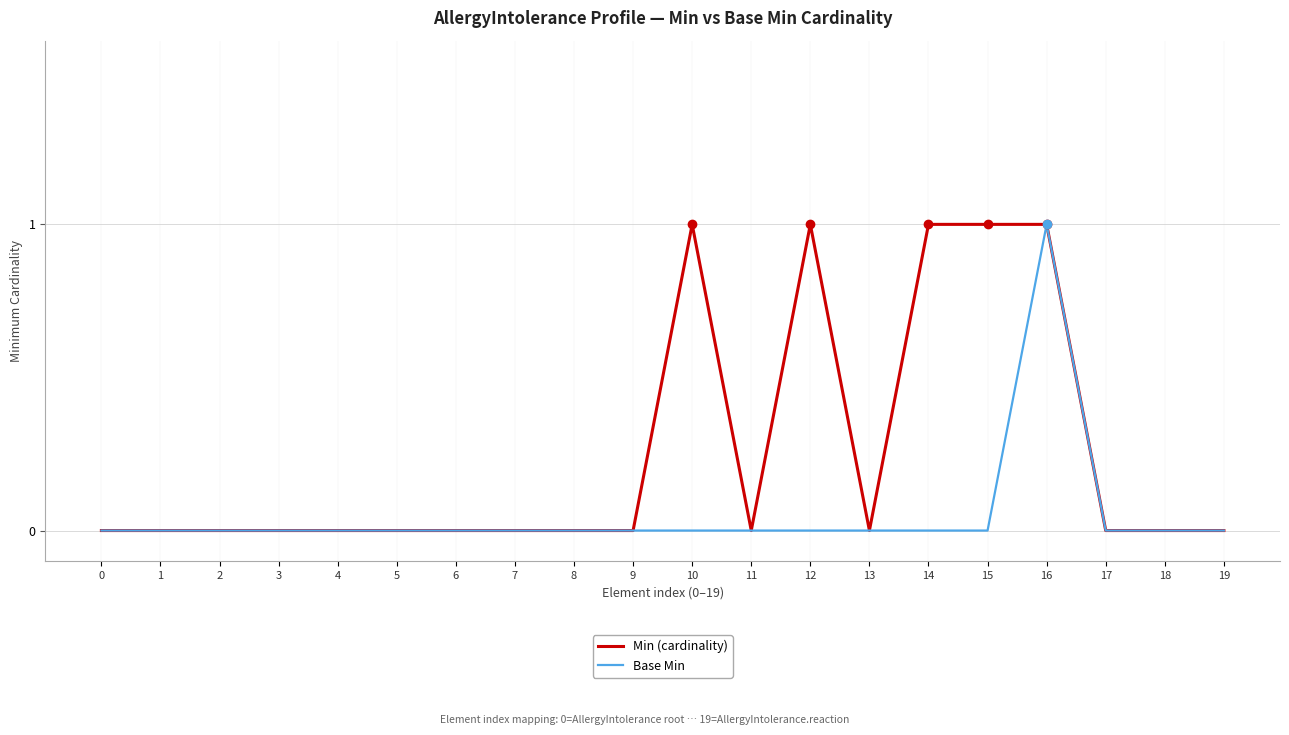

Which series changed the most between 12 and 16?

Base Min